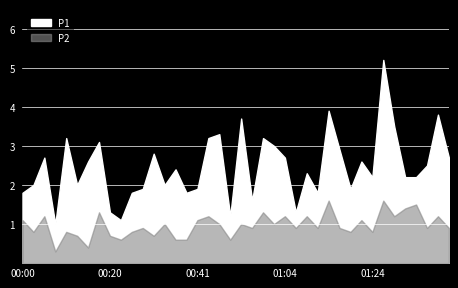

Reading left to right, list all the values displayed in this chart.

P1: 00:00=1.8	00:02=2.0	00:05=2.7	00:07=1.0	00:10=3.2	00:12=2.0	00:15=2.6	00:18=3.1	00:20=1.3	00:23=1.1	00:25=1.8	00:28=1.9	00:30=2.8	00:33=2.0	00:35=2.4	00:38=1.8	00:41=1.9	00:43=3.2	00:46=3.3	00:48=1.2	00:51=3.7	00:54=1.6	00:59=3.2	01:01=3.0	01:04=2.7	01:06=1.3	01:09=2.3	01:11=1.8	01:14=3.9	01:16=2.9	01:19=1.9	01:21=2.6	01:24=2.2	01:26=5.2	01:29=3.5	01:32=2.2	01:34=2.2	01:37=2.5	01:39=3.8	01:42=2.7
P2: 00:00=1.1	00:02=0.8	00:05=1.2	00:07=0.3	00:10=0.8	00:12=0.7	00:15=0.4	00:18=1.3	00:20=0.7	00:23=0.6	00:25=0.8	00:28=0.9	00:30=0.7	00:33=1.0	00:35=0.6	00:38=0.6	00:41=1.1	00:43=1.2	00:46=1.0	00:48=0.6	00:51=1.0	00:54=0.9	00:59=1.3	01:01=1.0	01:04=1.2	01:06=0.9	01:09=1.2	01:11=0.9	01:14=1.6	01:16=0.9	01:19=0.8	01:21=1.1	01:24=0.8	01:26=1.6	01:29=1.2	01:32=1.4	01:34=1.5	01:37=0.9	01:39=1.2	01:42=0.9